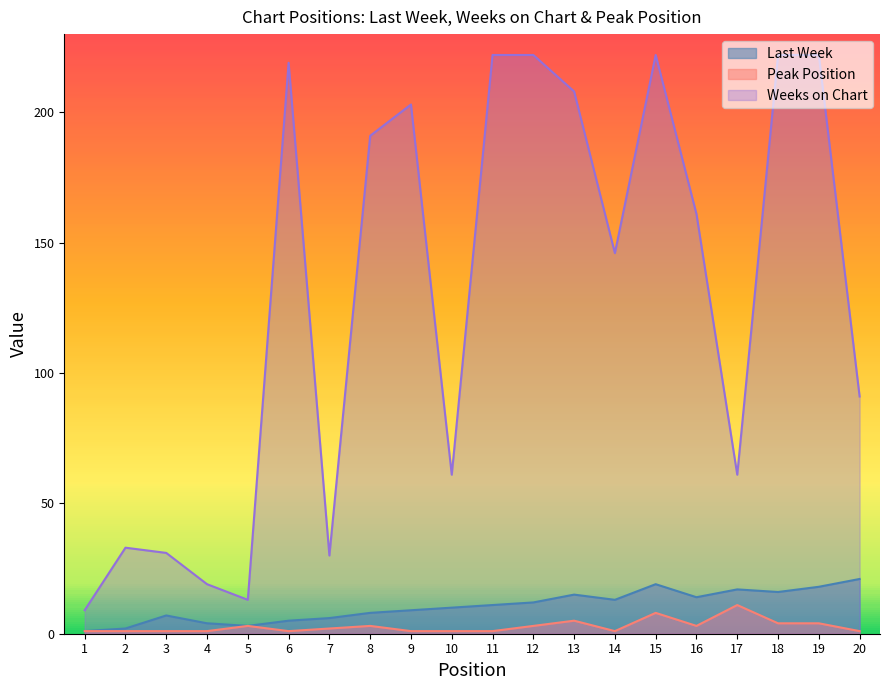

At which label does Peak Position reach its peak?

17